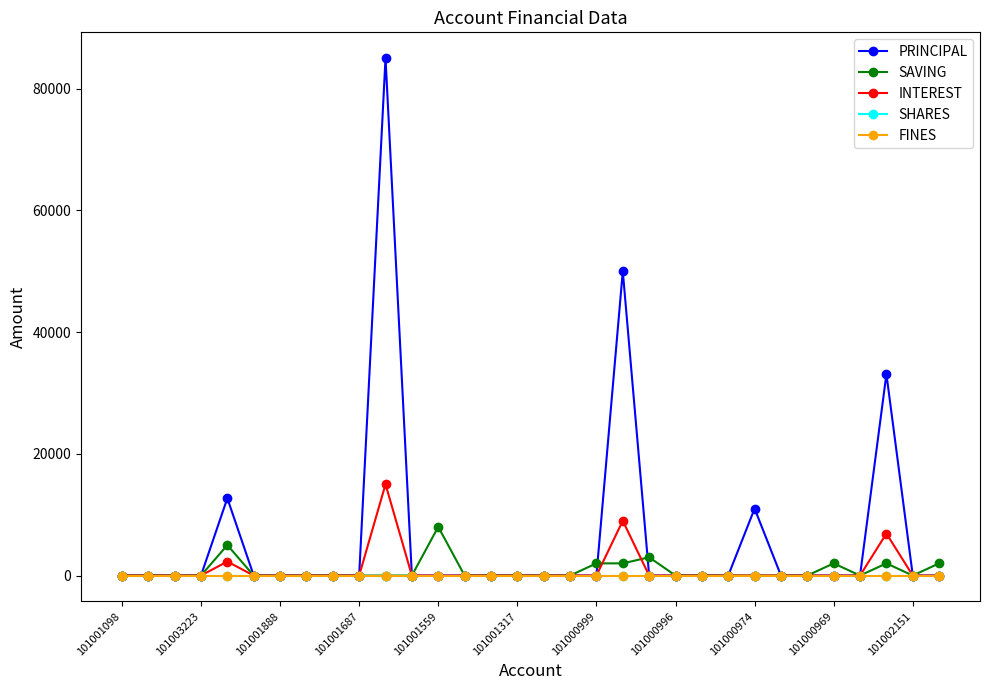

At how many categories does at least one series exceed 42762?

2